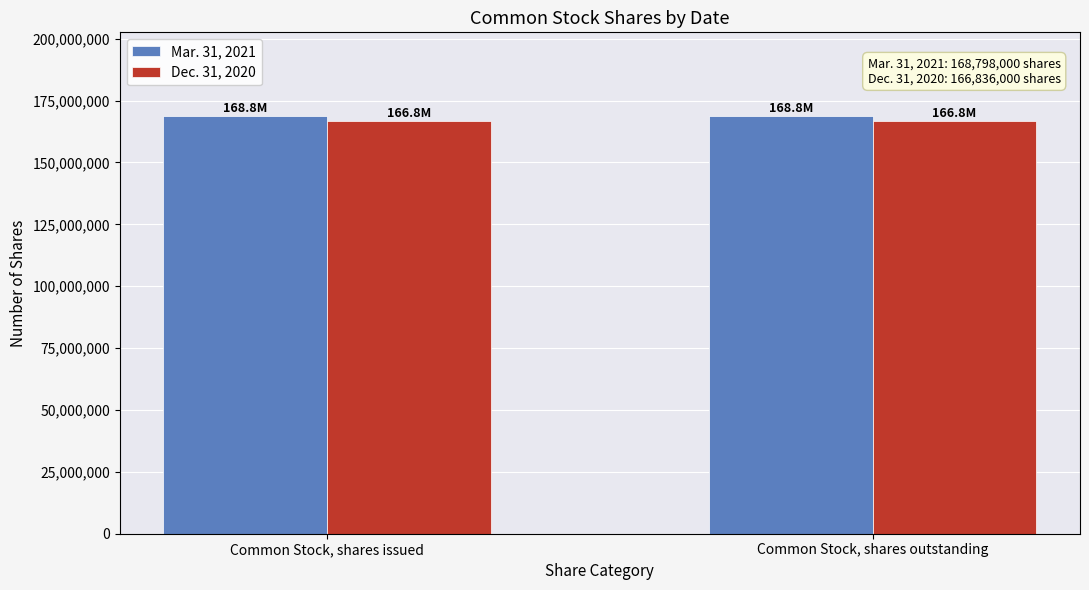

True or false: Mar. 31, 2021 has a value of 109084728 at Common Stock, shares outstanding.

False